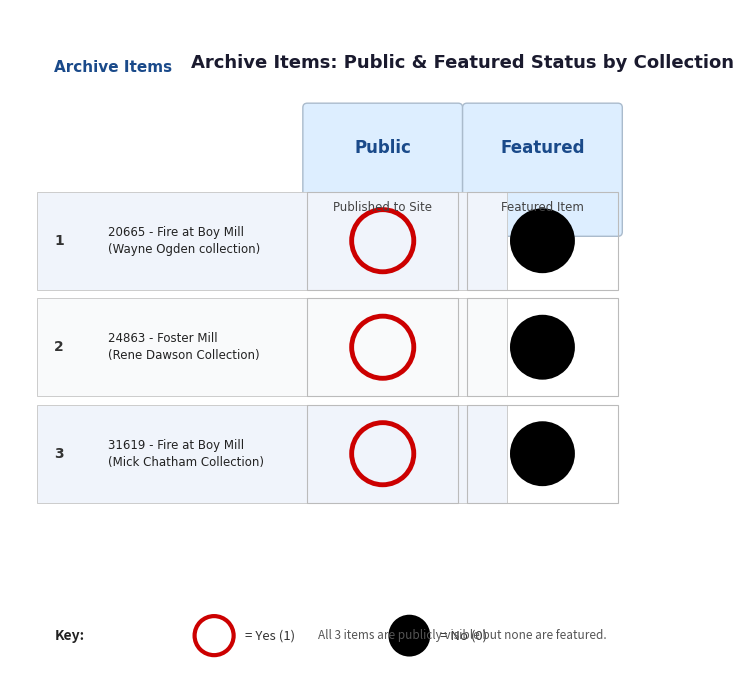

Is it true that Mick Chatham Collection equals 0 at featured?

True